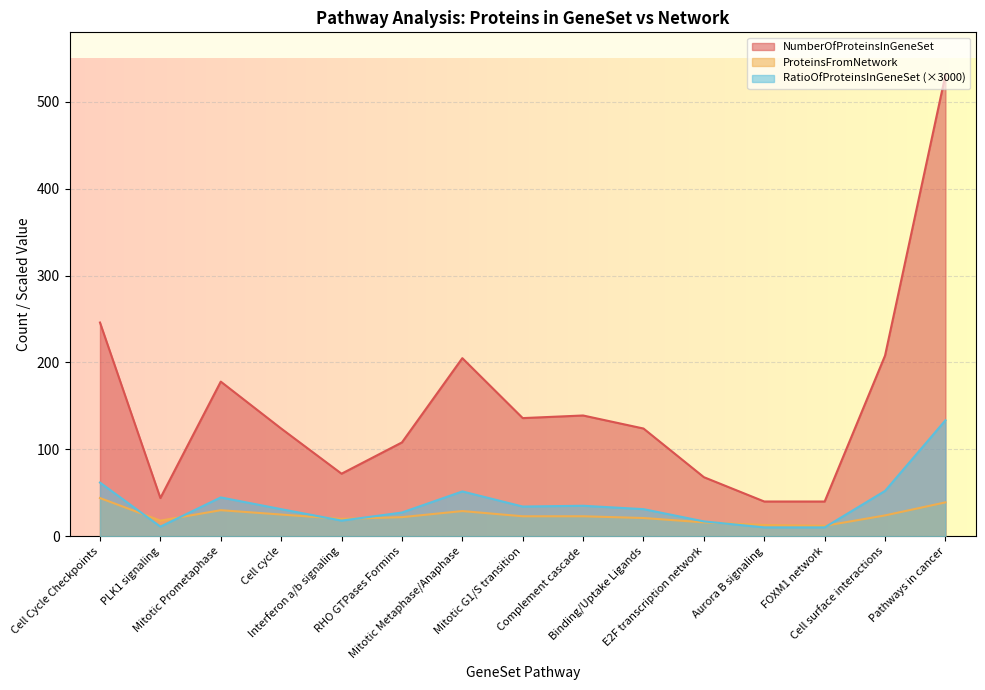

At how many categories does at least one series exceed 388?

1